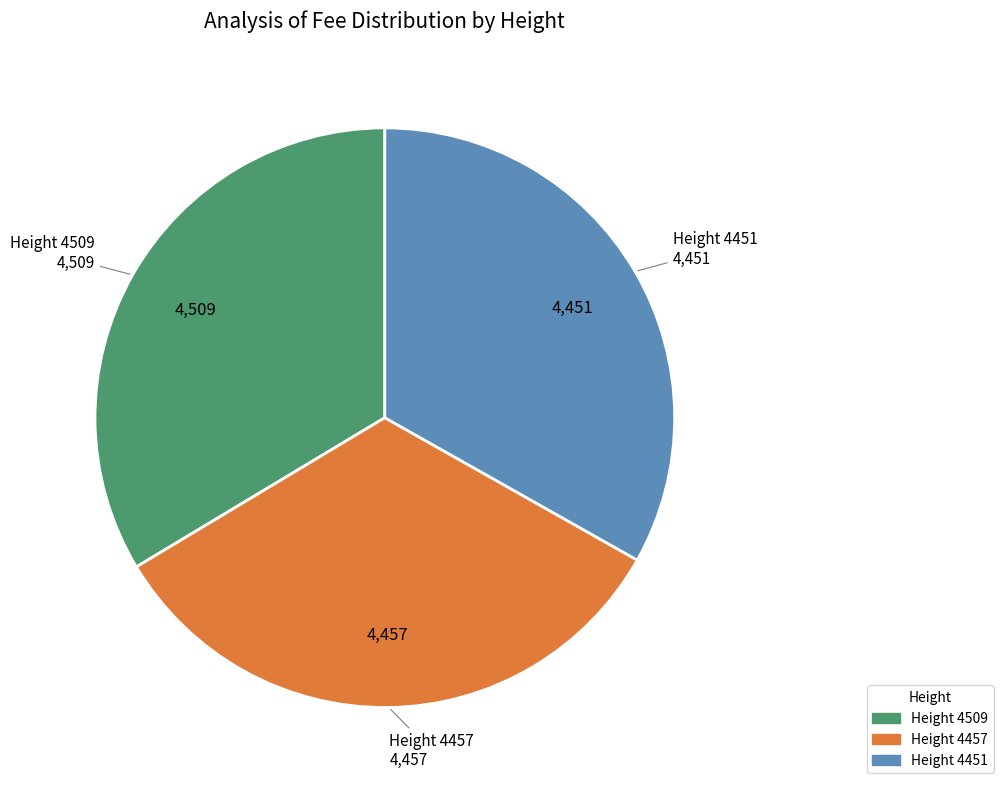

What is the ratio of the value at Height 4457 to the value at Height 4451?

1.0